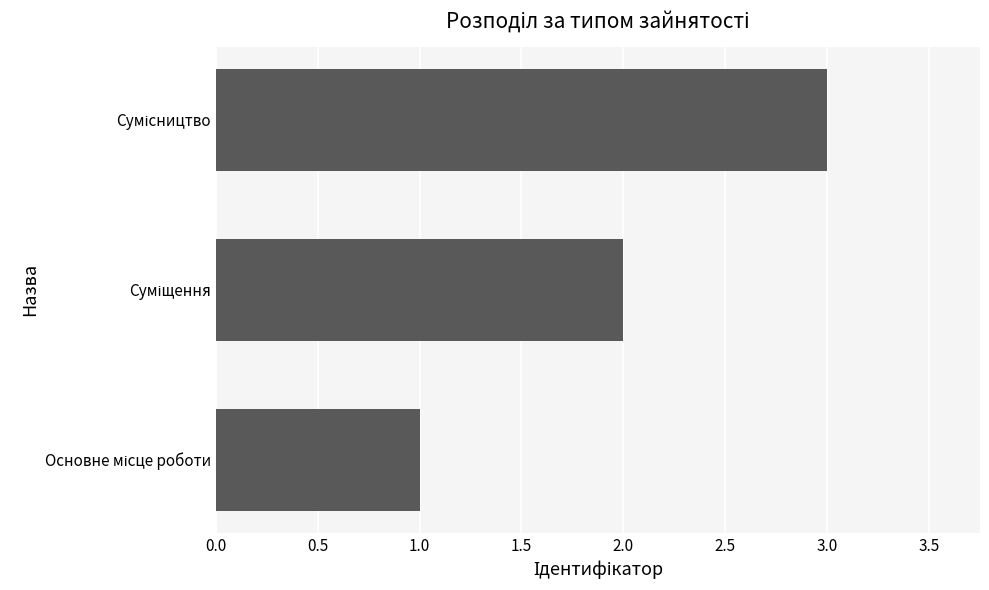

What is the sum of all values?

6